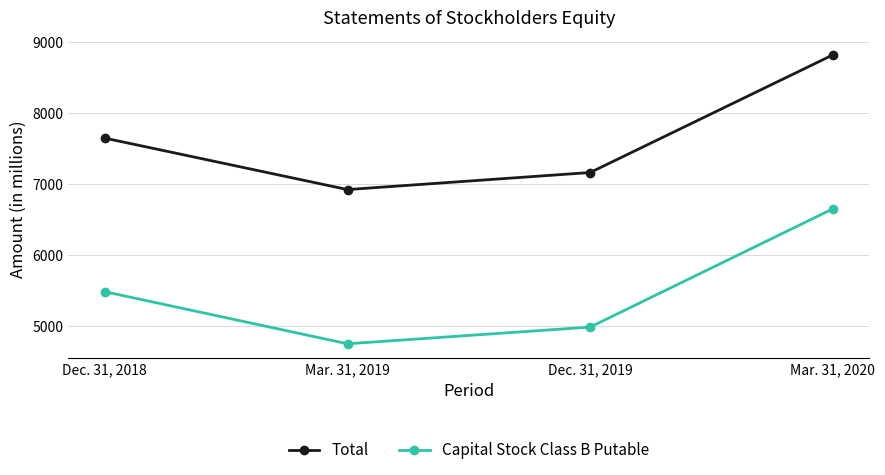

Where is Total nearest to the value 7870?

Dec. 31, 2018